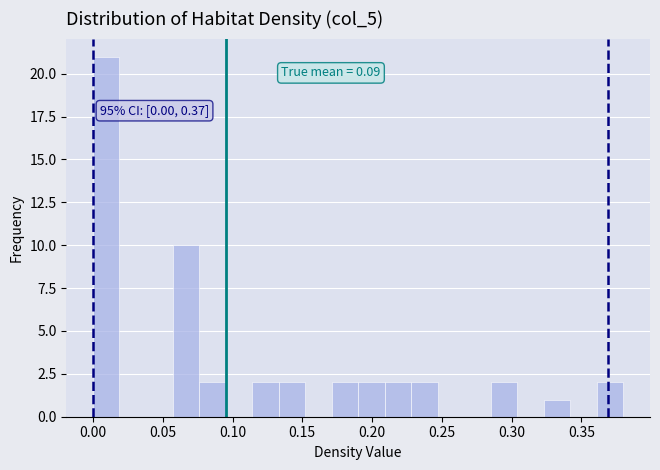

Around what value on the x-axis is the tallest bar? Give the approximate position of its centre, as read against the axis.

0.010